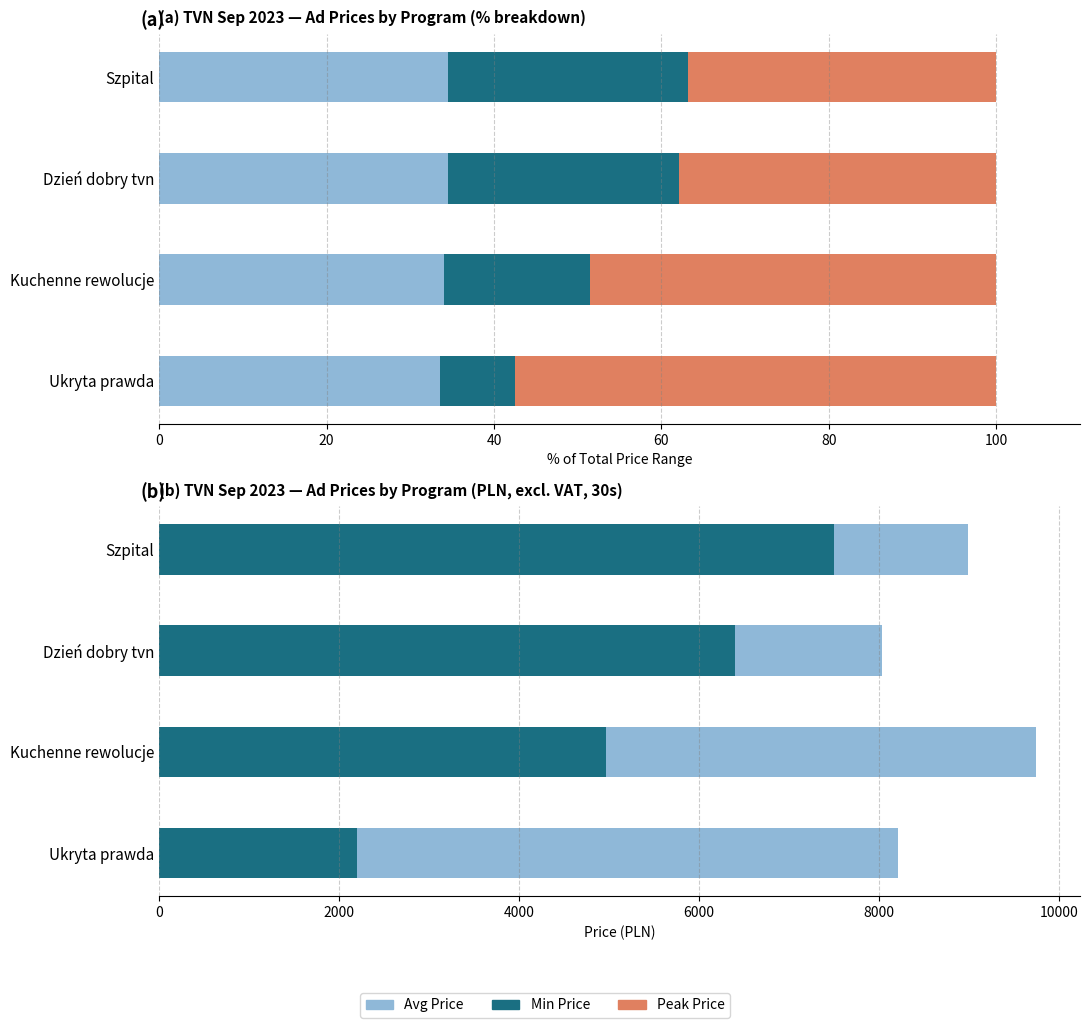

At how many categories does at least one series exceed 1216?

4